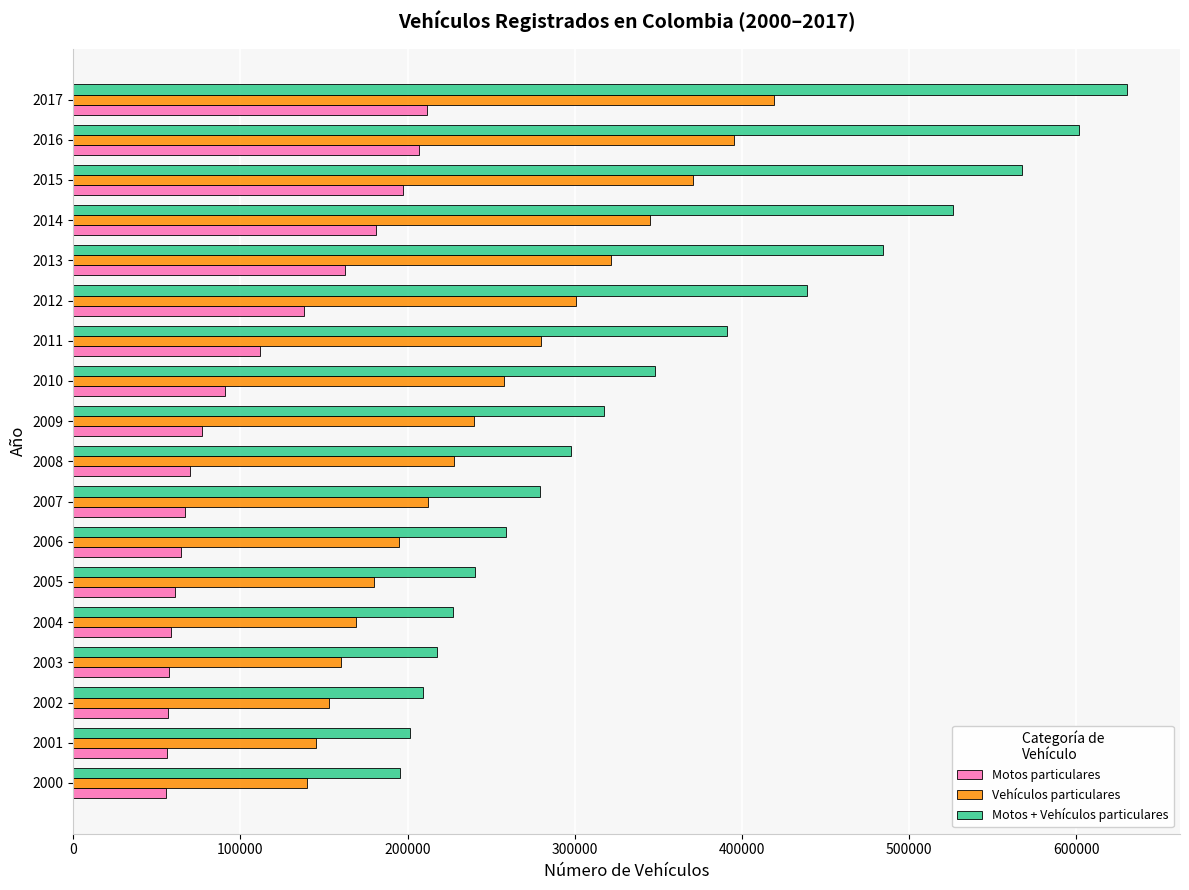

What are all the series names shown in the legend?

Motos particulares, Vehículos particulares, Motos + Vehículos particulares